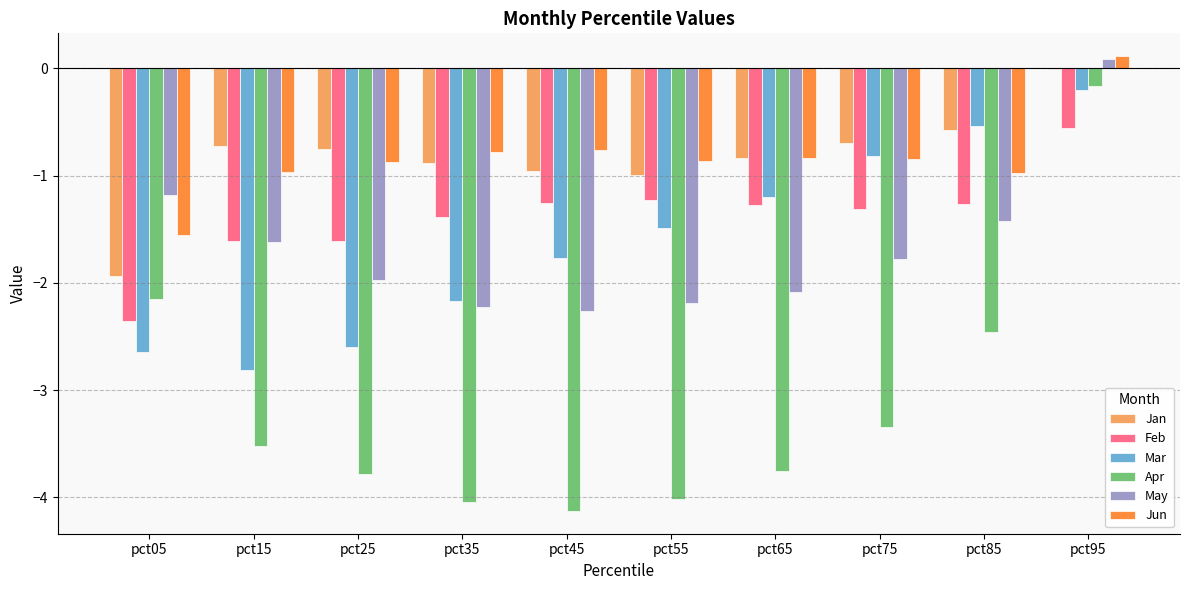

What is the total value across all series at pct45?

-11.1